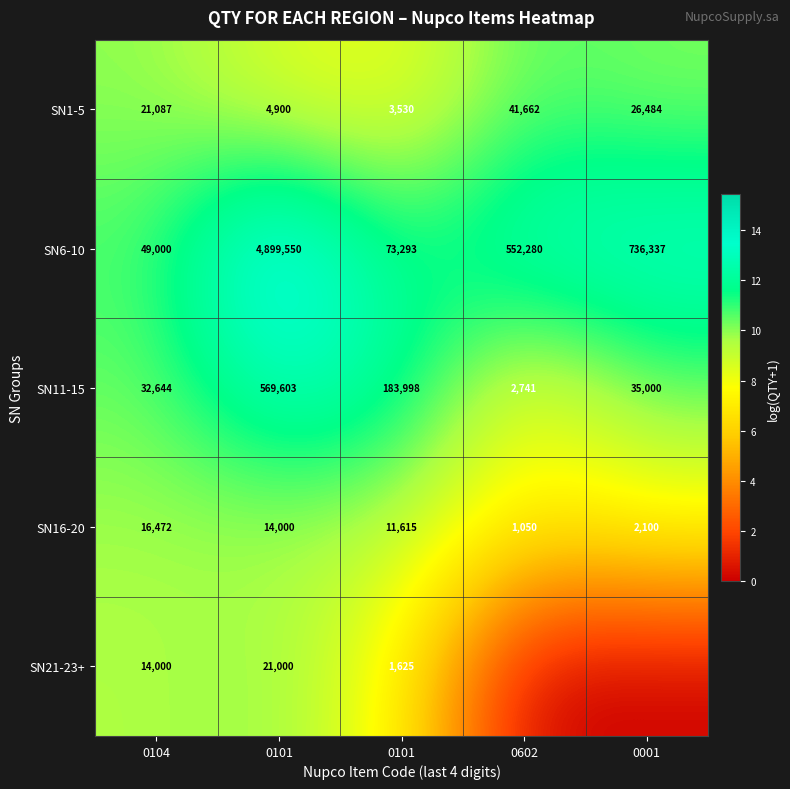

What is the minimum value for SN11-15?

7.9